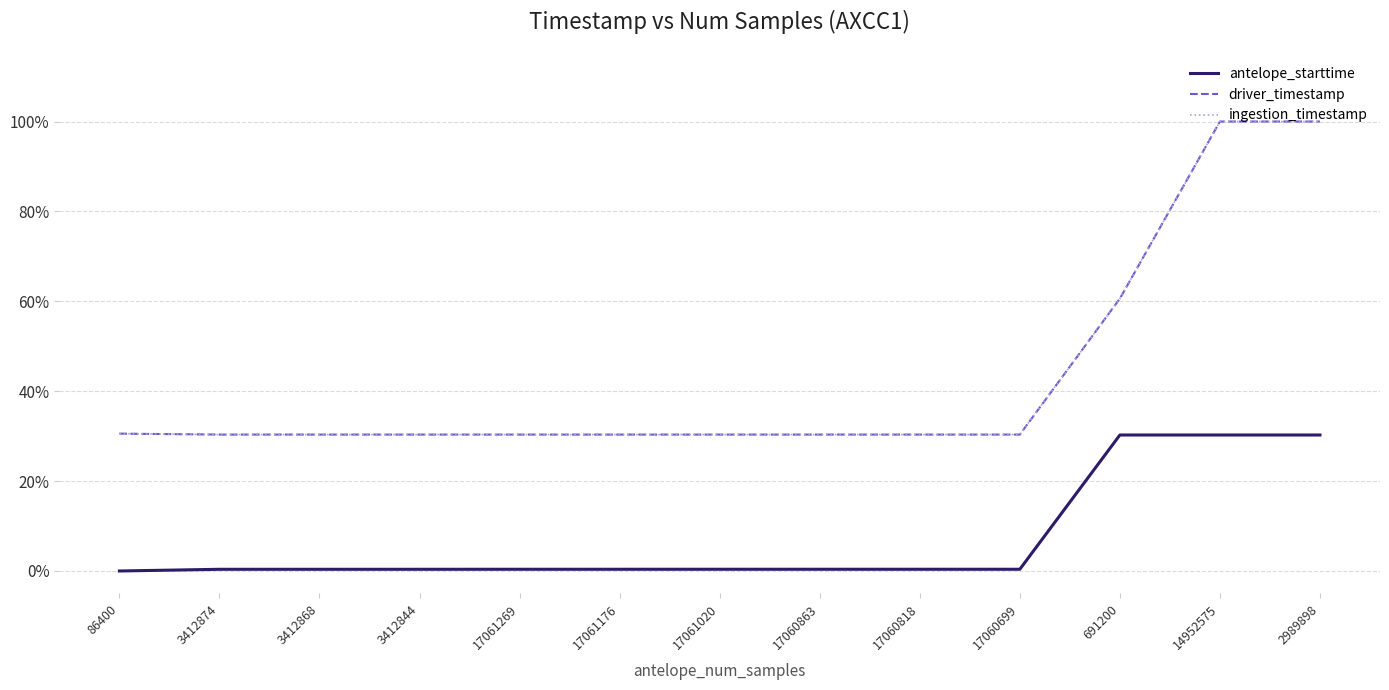

Reading left to right, extract all data points from this chart.

antelope_starttime: 86400=0.0	3412874=0.0	3412868=0.0	3412844=0.0	17061269=0.0	17061176=0.0	17061020=0.0	17060863=0.0	17060818=0.0	17060699=0.0	691200=0.3	14952575=0.3	2989898=0.3
driver_timestamp: 86400=0.3	3412874=0.3	3412868=0.3	3412844=0.3	17061269=0.3	17061176=0.3	17061020=0.3	17060863=0.3	17060818=0.3	17060699=0.3	691200=0.6	14952575=1.0	2989898=1.0
ingestion_timestamp: 86400=0.3	3412874=0.3	3412868=0.3	3412844=0.3	17061269=0.3	17061176=0.3	17061020=0.3	17060863=0.3	17060818=0.3	17060699=0.3	691200=0.6	14952575=1.0	2989898=1.0